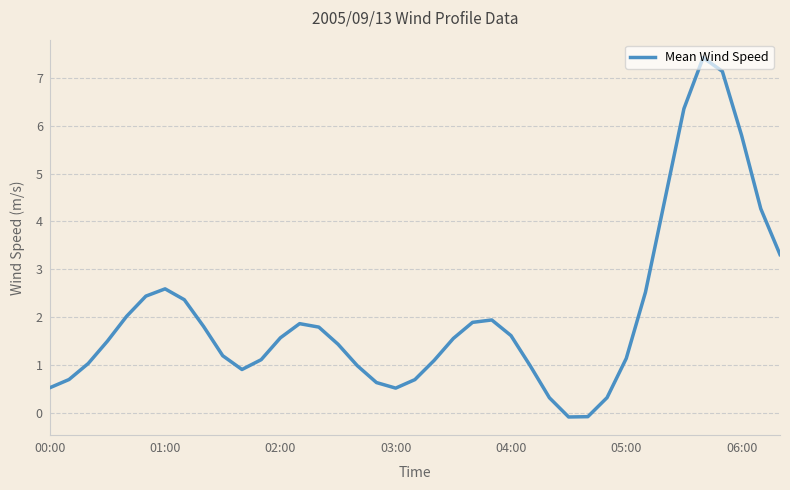

What is the difference between the maximum and minimum values?

7.5